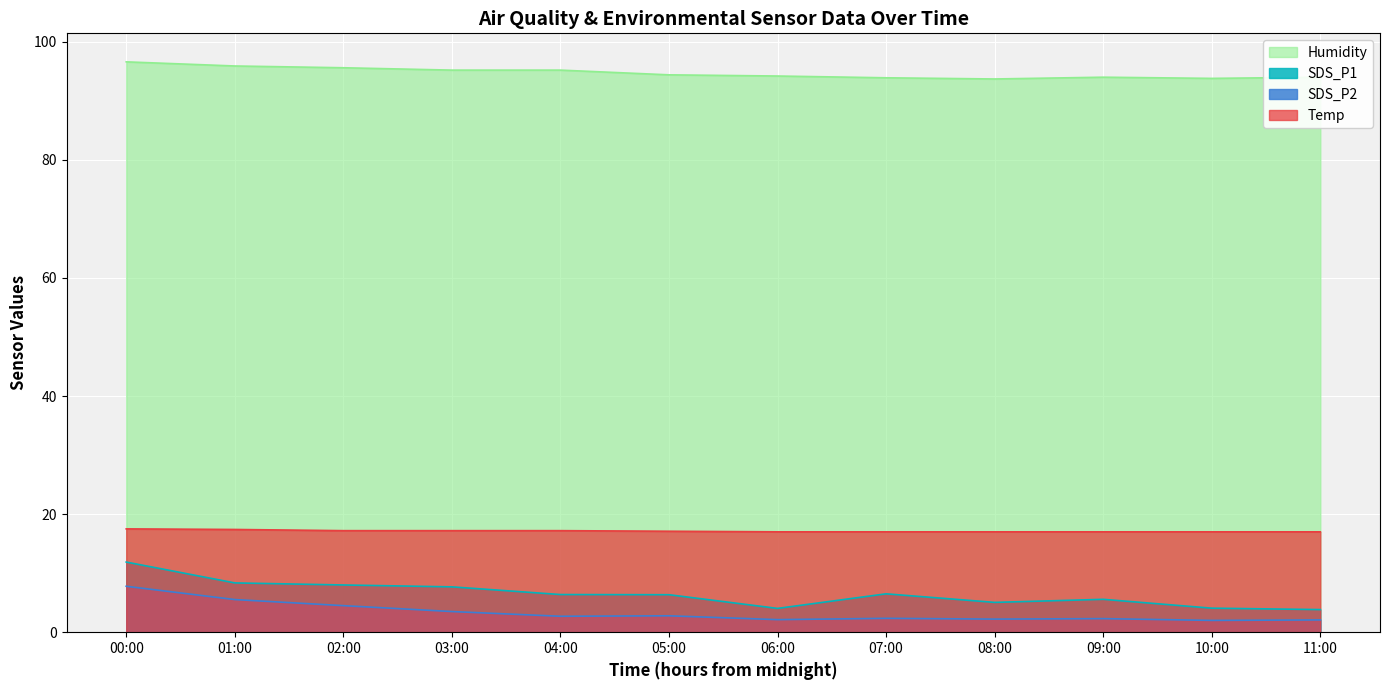

True or false: Temp and SDS_P2 intersect in this chart.

False